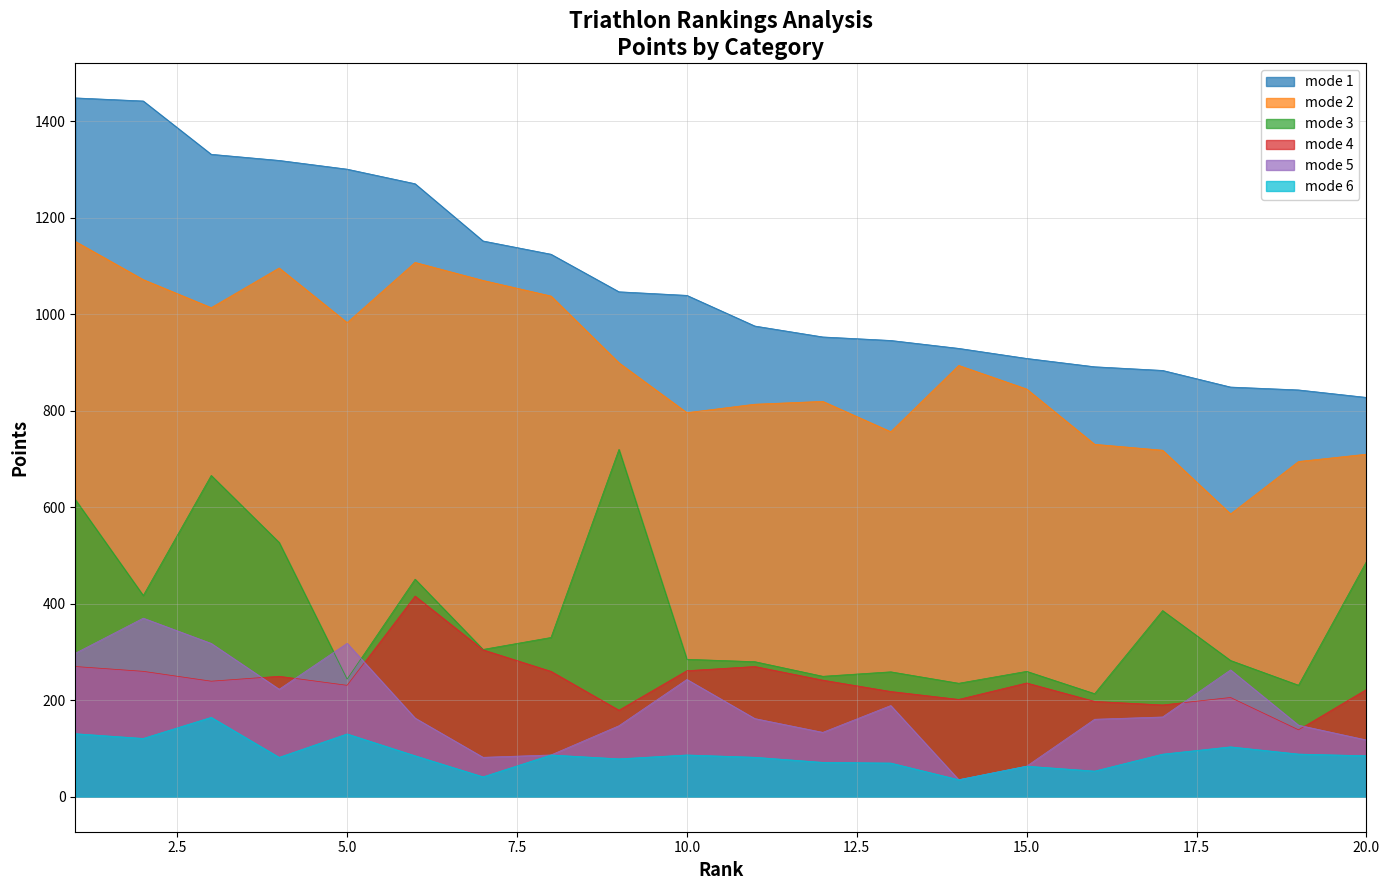

What is the lowest value of the mode 3 series?

213.7